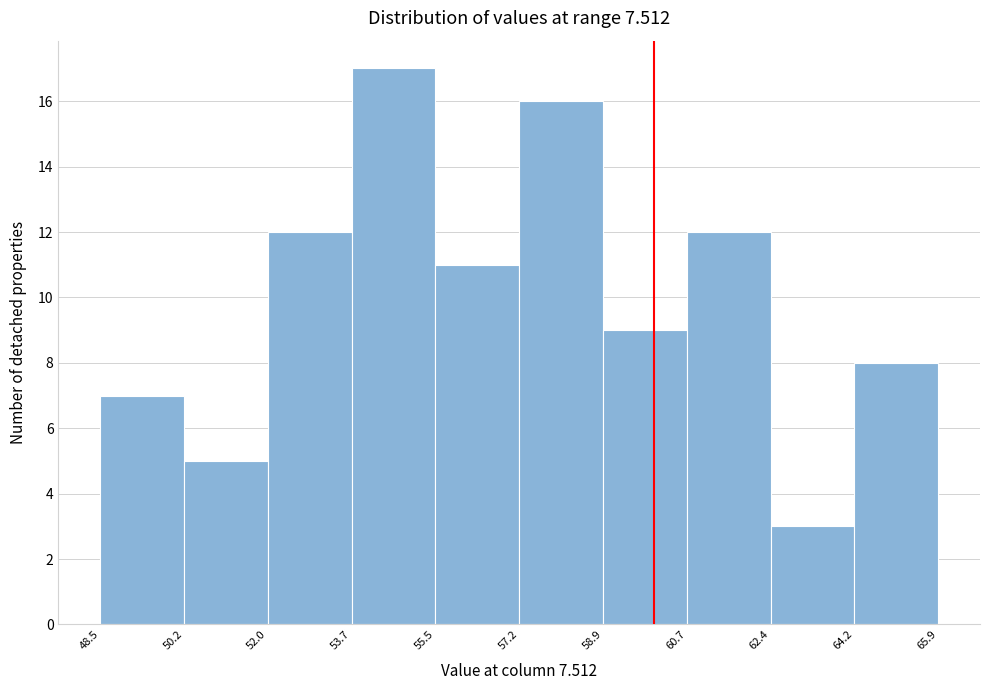

How tall is the bar that spans 64.2 to 65.9 on the x-axis? The values are not printed on the chart, so give them approximately, as read against the axis.

8